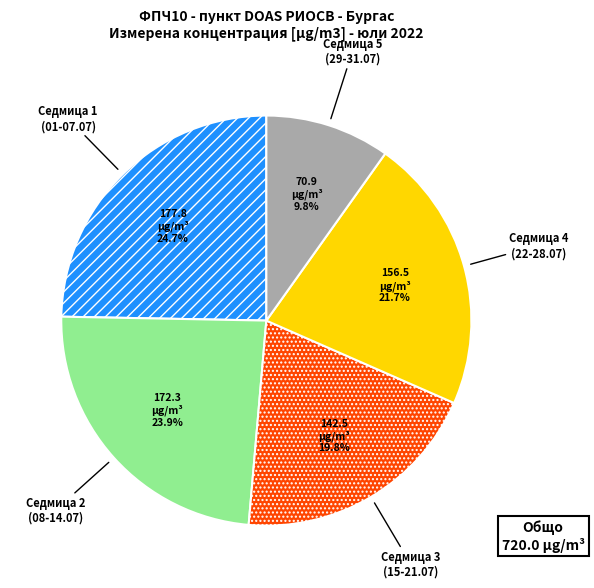

Is there any slice that represents more than half of the pie?

No